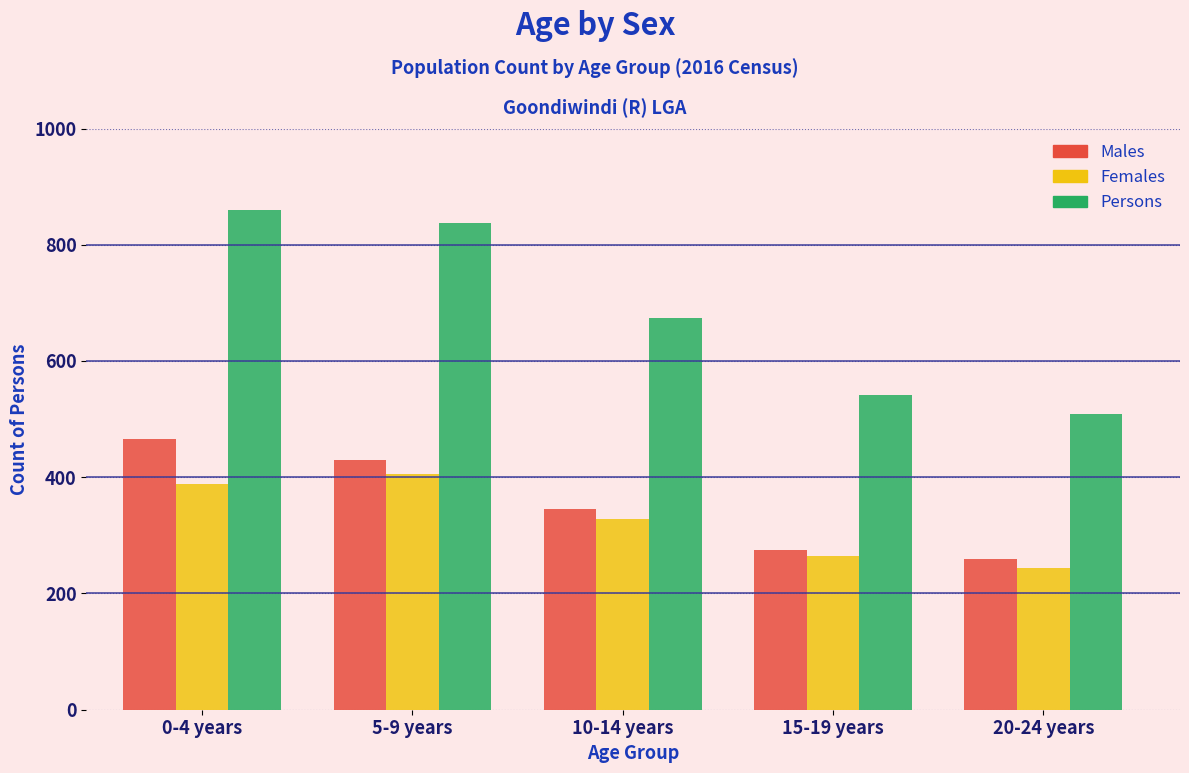

Reading left to right, what are all the values shown in this chart?

Males: 0-4 years=466	5-9 years=430	10-14 years=345	15-19 years=274	20-24 years=260
Females: 0-4 years=388	5-9 years=405	10-14 years=329	15-19 years=265	20-24 years=244
Persons: 0-4 years=860	5-9 years=838	10-14 years=674	15-19 years=542	20-24 years=508